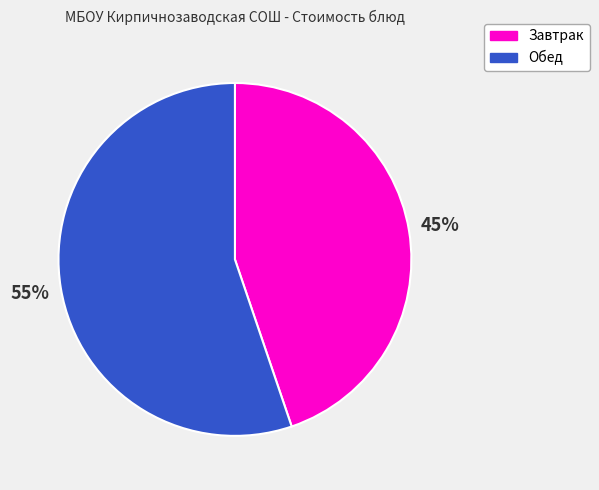

How many segments does this pie chart have?

2